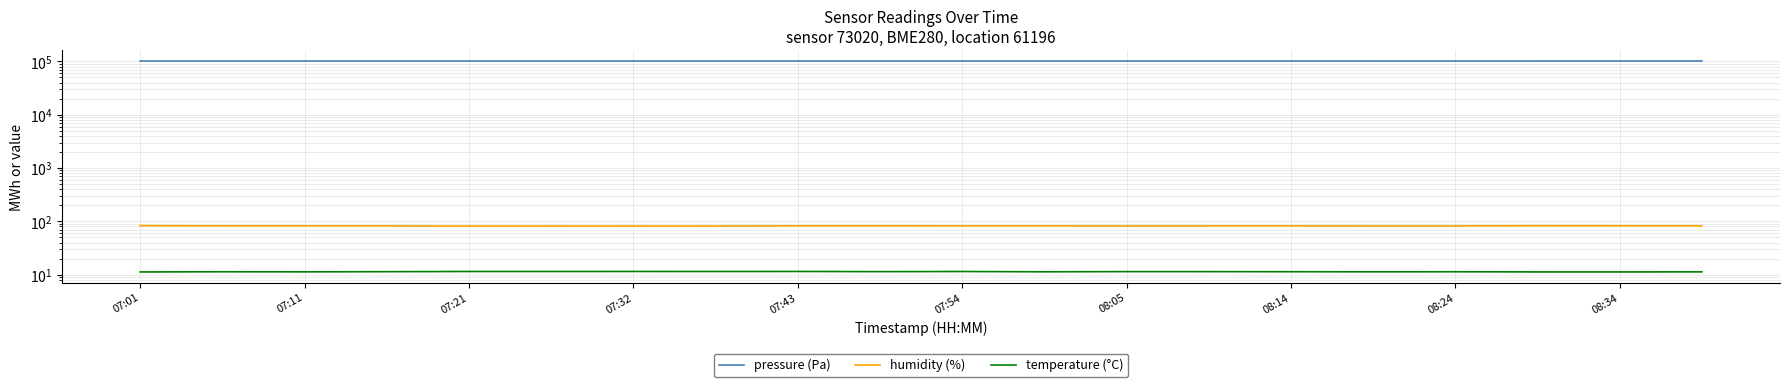

What position from the right is 08:14?

13